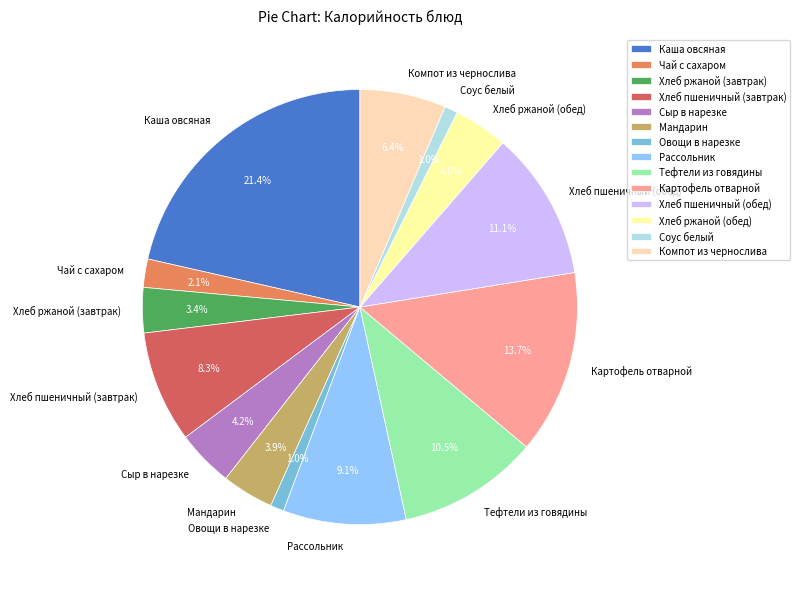

Is Хлеб ржаной (обед) the majority of the pie?

No